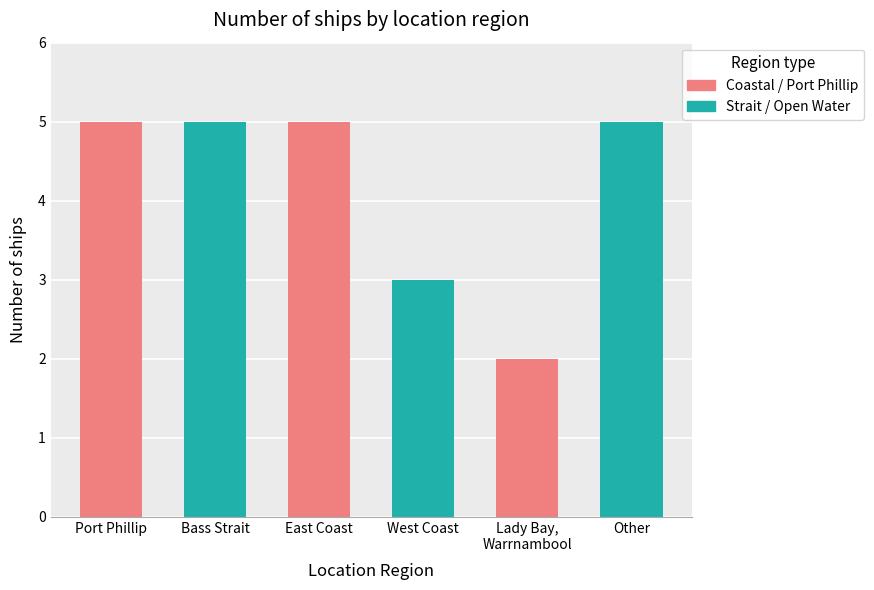

List the labels in order of value, smallest first.

Lady Bay, Warrnambool, West Coast, Port Phillip, Bass Strait, East Coast, Other